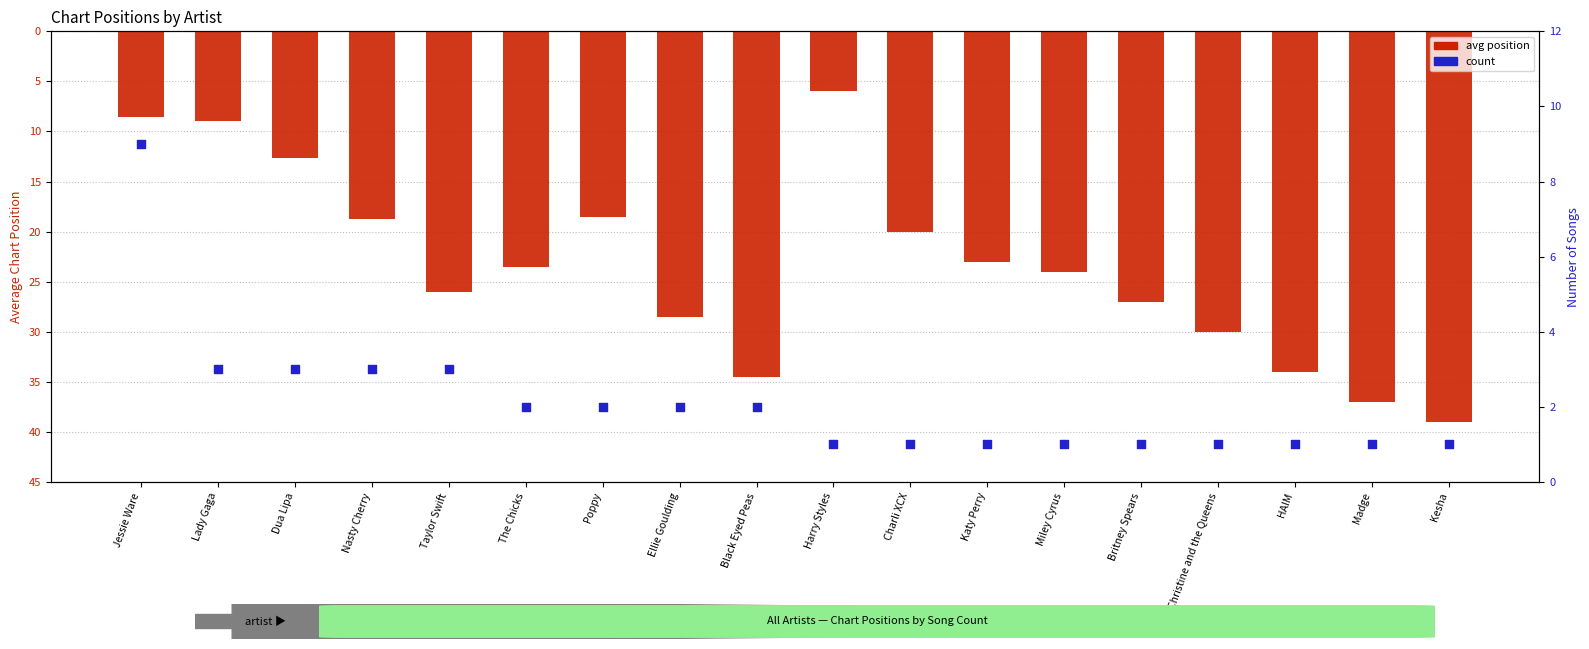

At how many categories does at least one series exceed 5?

18